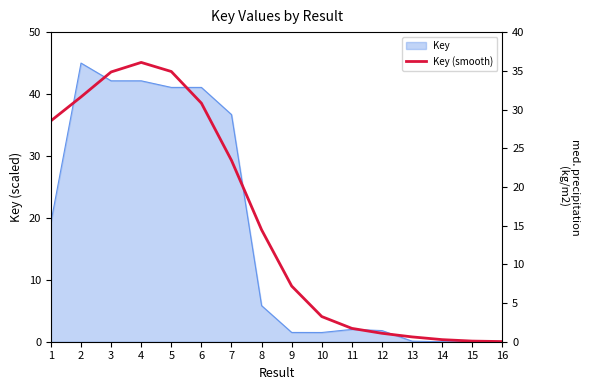

Reading right to left, list all the values displayed in this chart.

16=0.0	15=0.1	14=0.3	13=0.6	12=1.1	11=1.7	10=3.2	9=7.2	8=14.5	7=23.4	6=30.8	5=34.9	4=36.1	3=34.9	2=31.6	1=28.5